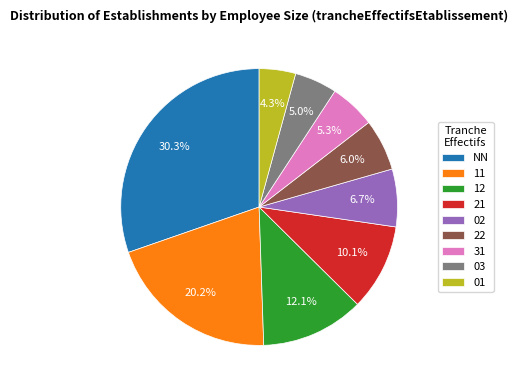

Does 21 account for over 50% of the chart?

No